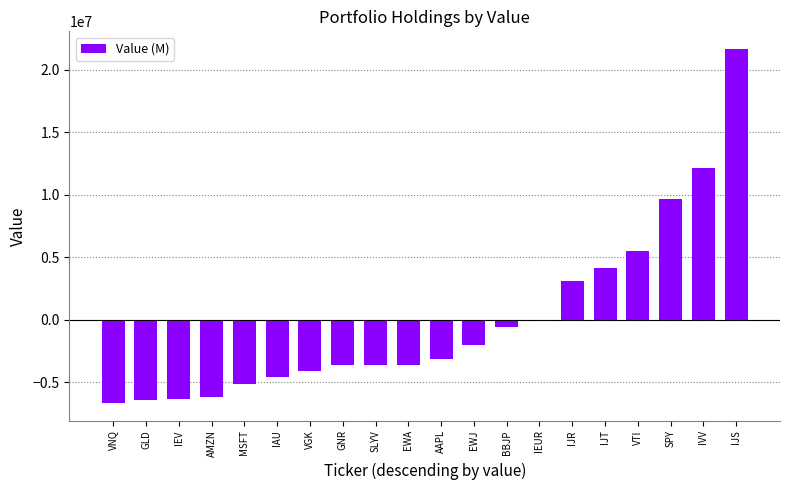

What is the value of the 8th bar from the left?

-3661500